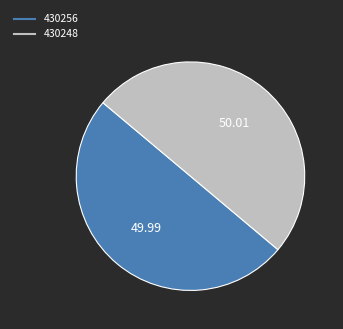

Do 430256 and 430248 together represent more than half of the pie?

Yes